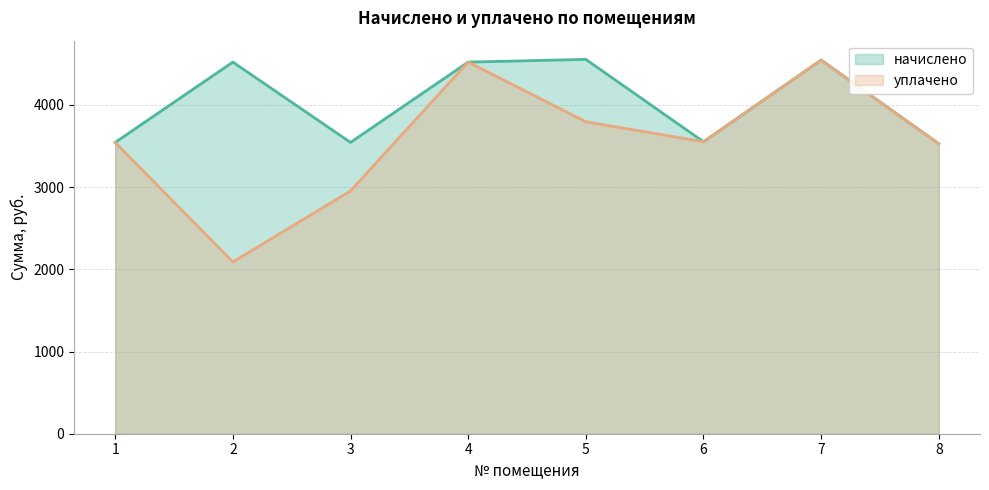

True or false: начислено and уплачено cross at least once.

False